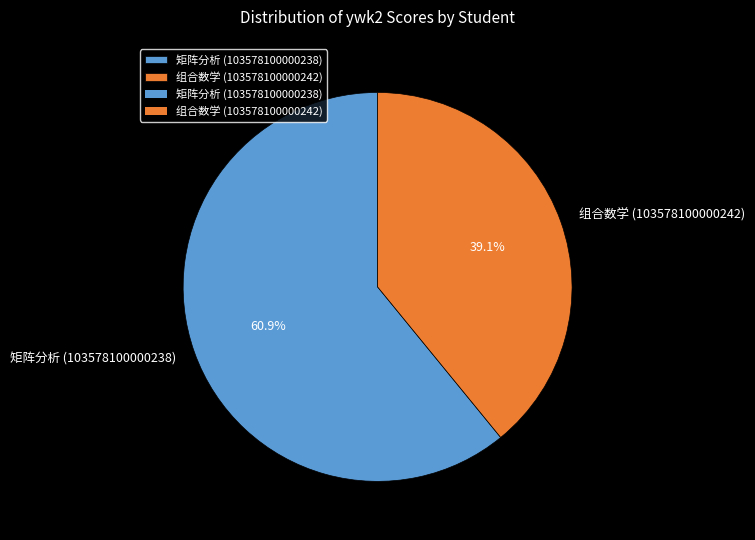

Count the number of slices in the pie.

2